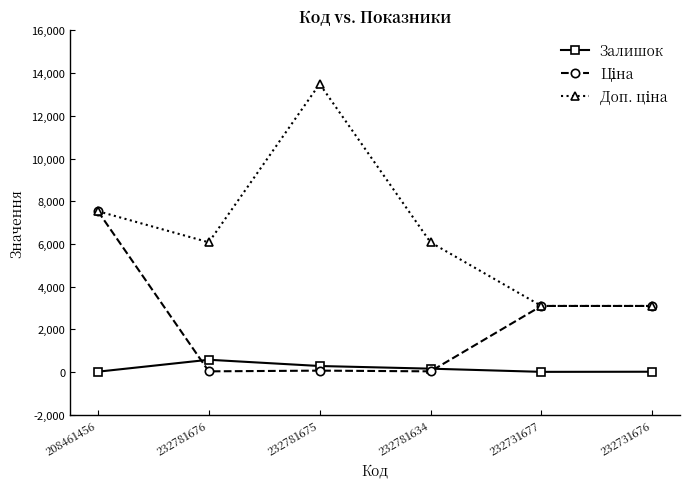

Is it true that Залишок equals 11.0 at 208461456?

True